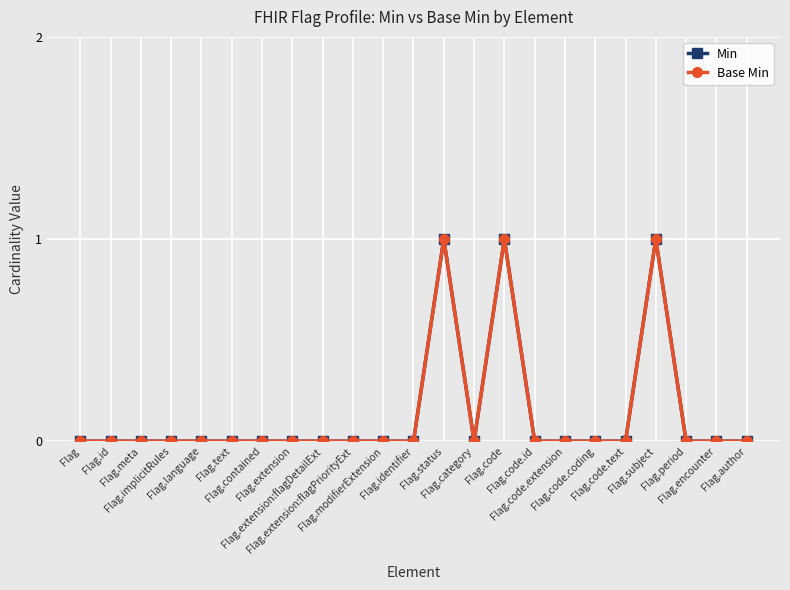

True or false: Base Min and Min cross at least once.

False